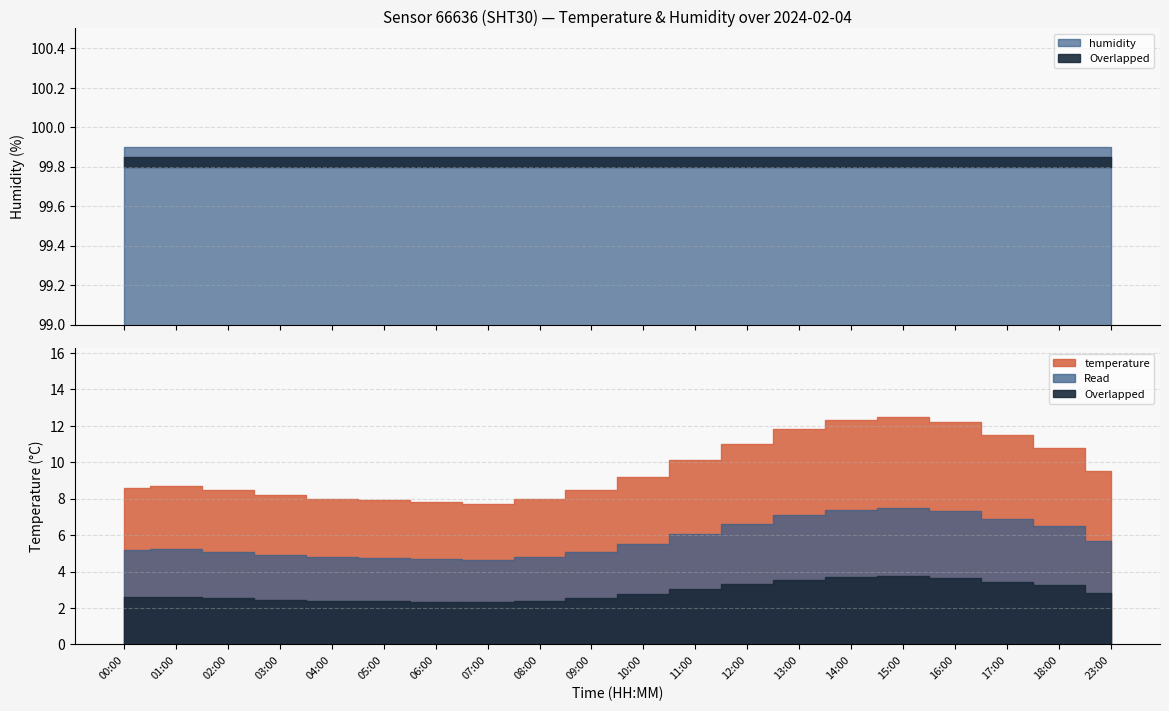

True or false: temperature and humidity intersect in this chart.

False